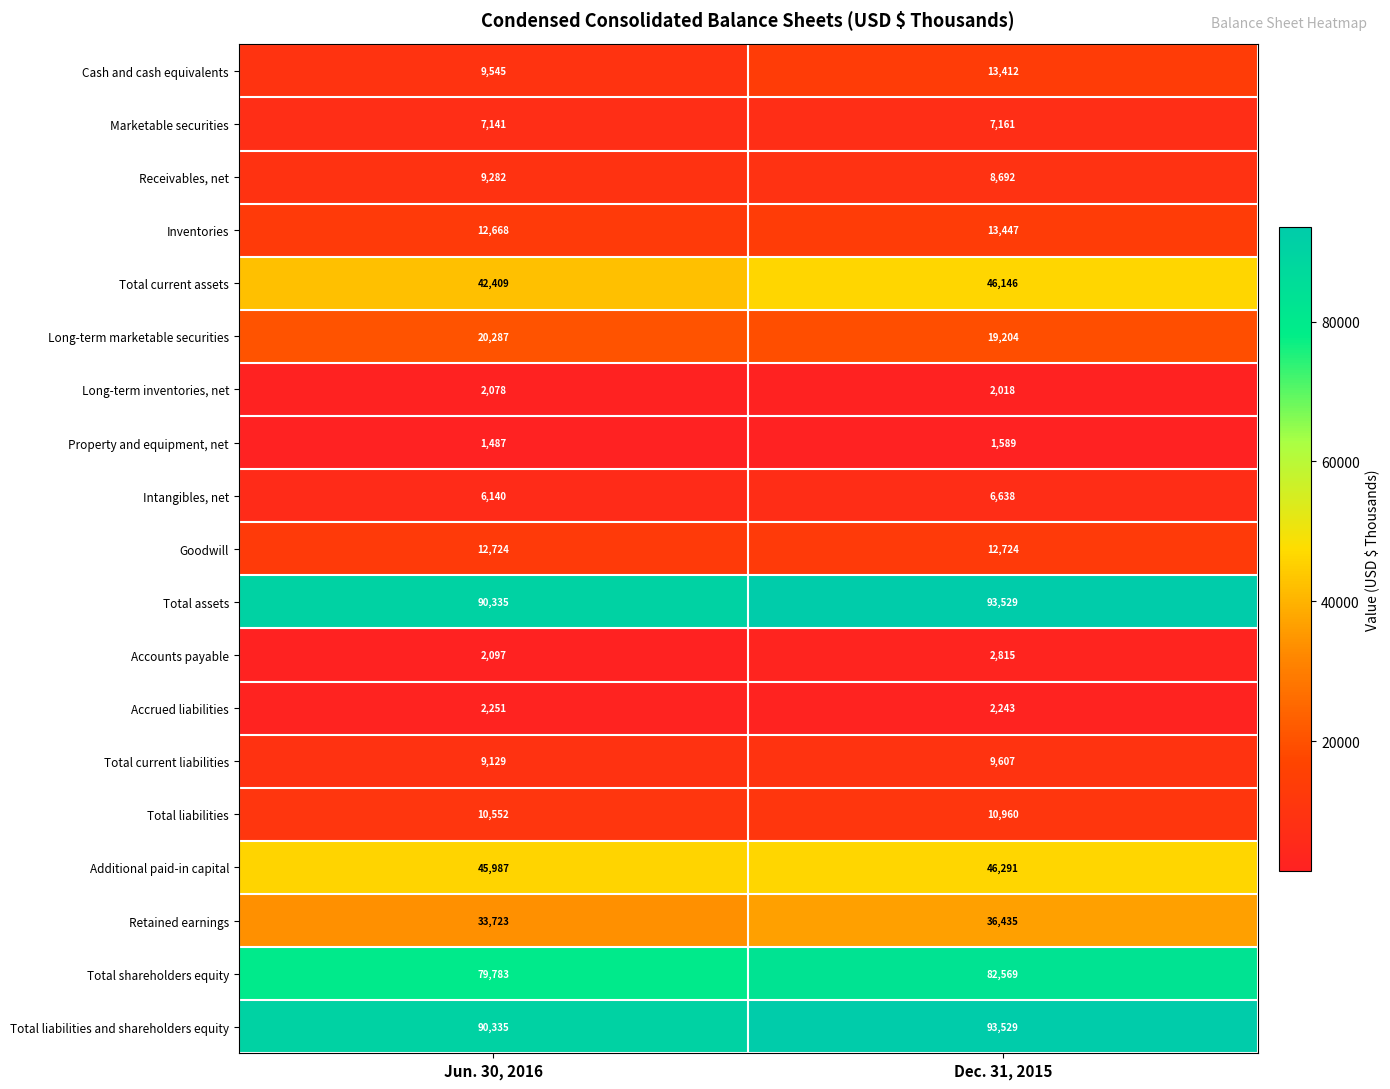

Is the value of Marketable securities at Jun. 30, 2016 greater than the value of Receivables, net at Dec. 31, 2015?

No